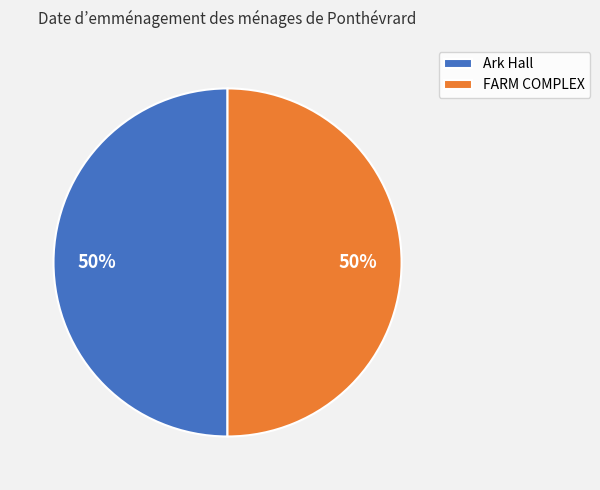

Do FARM COMPLEX and Ark Hall together represent more than half of the pie?

Yes